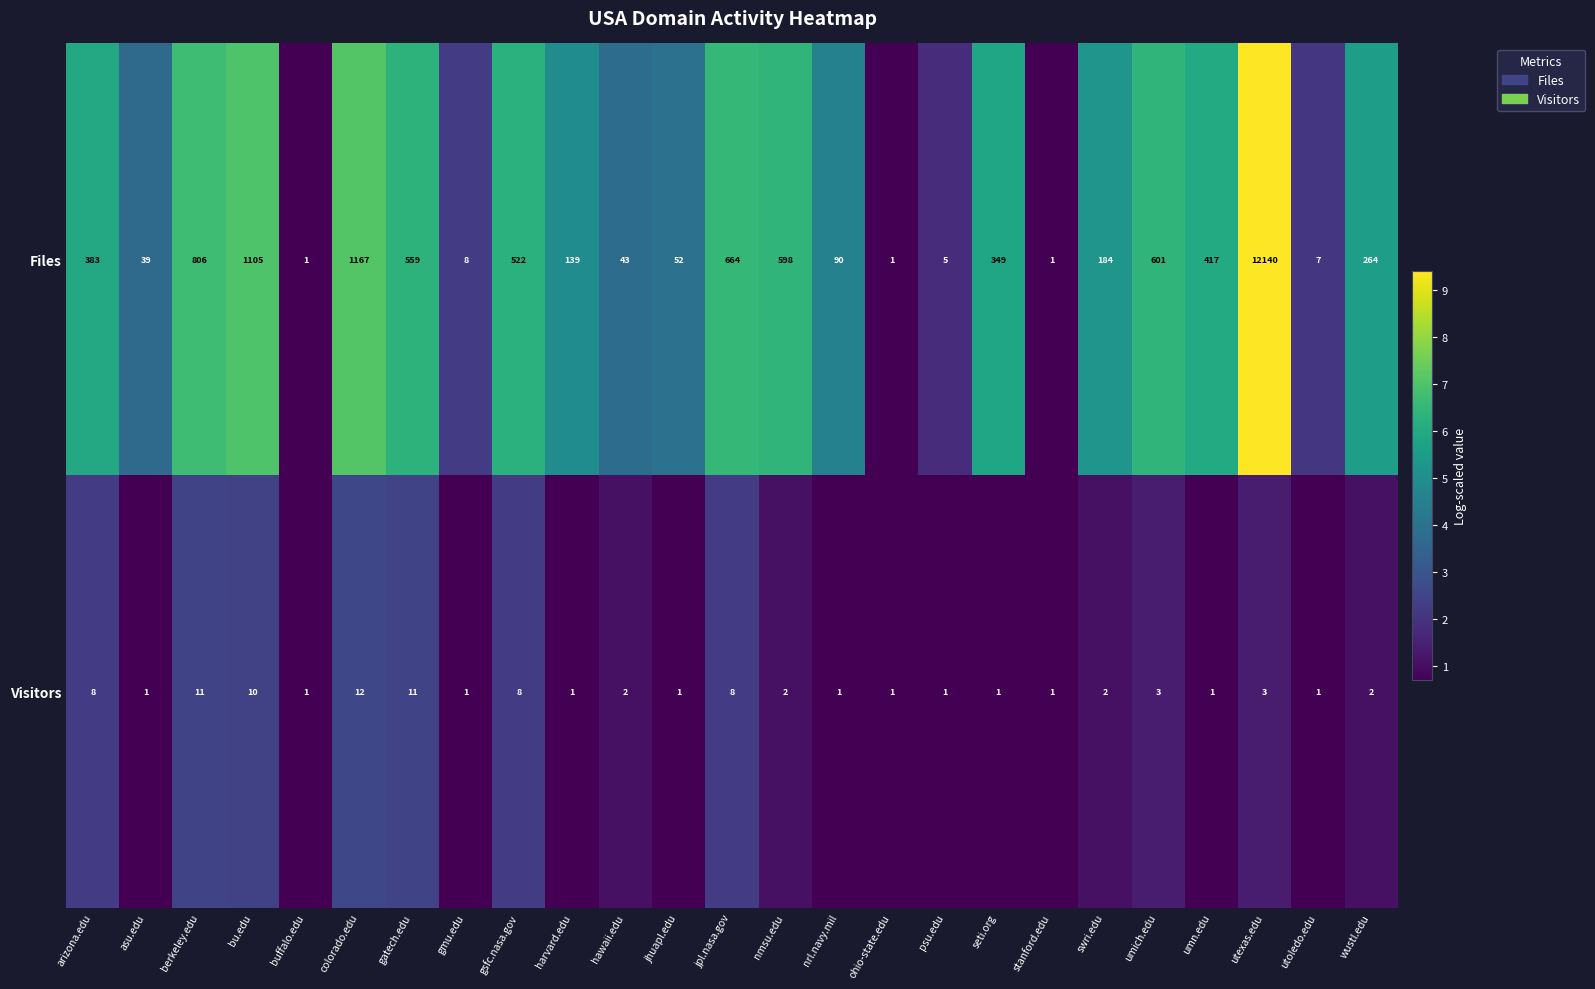

What is the maximum value for Visitors?

12